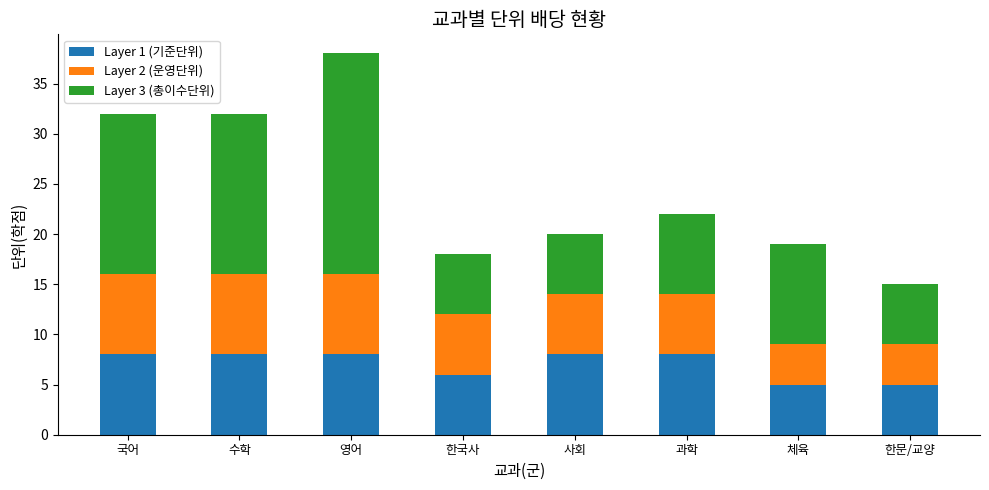

What is the total value across all series at 영어?

38